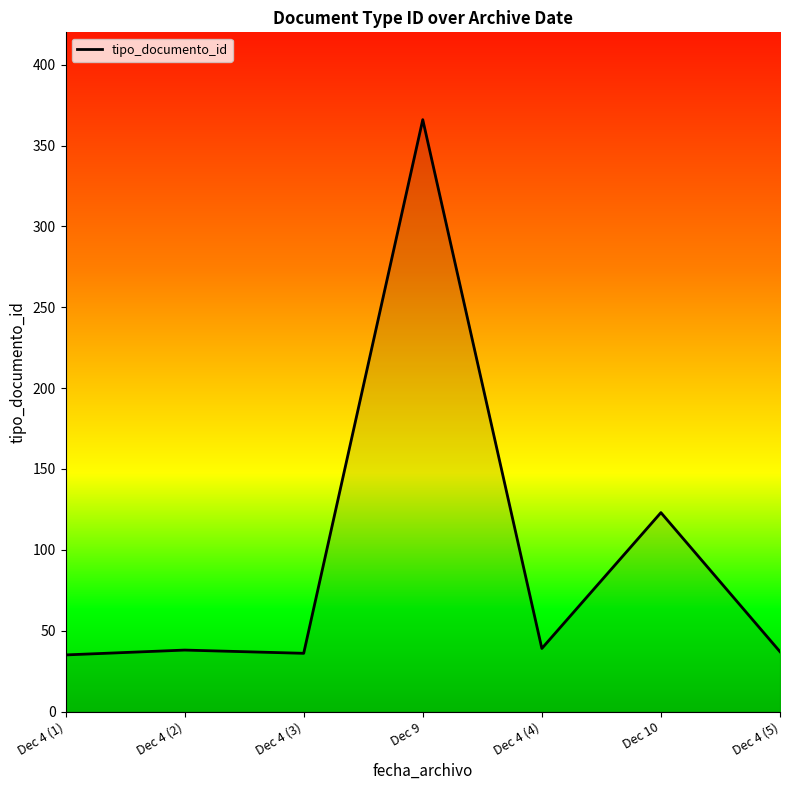

The value at Dec 4 (1) is 35. True or false?

True